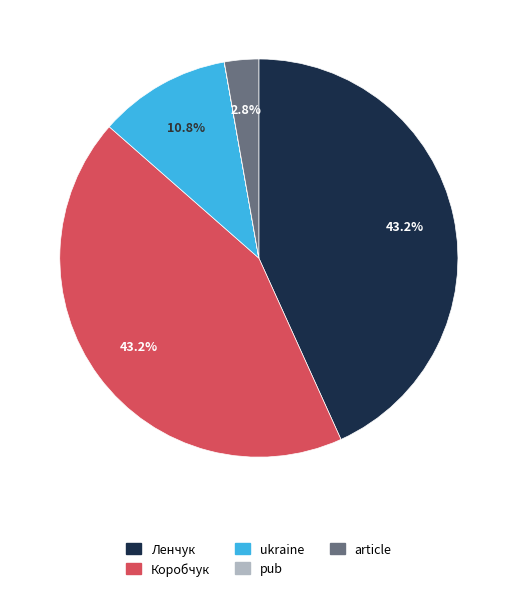

What percentage is NOT represented by ukraine?

89.2%